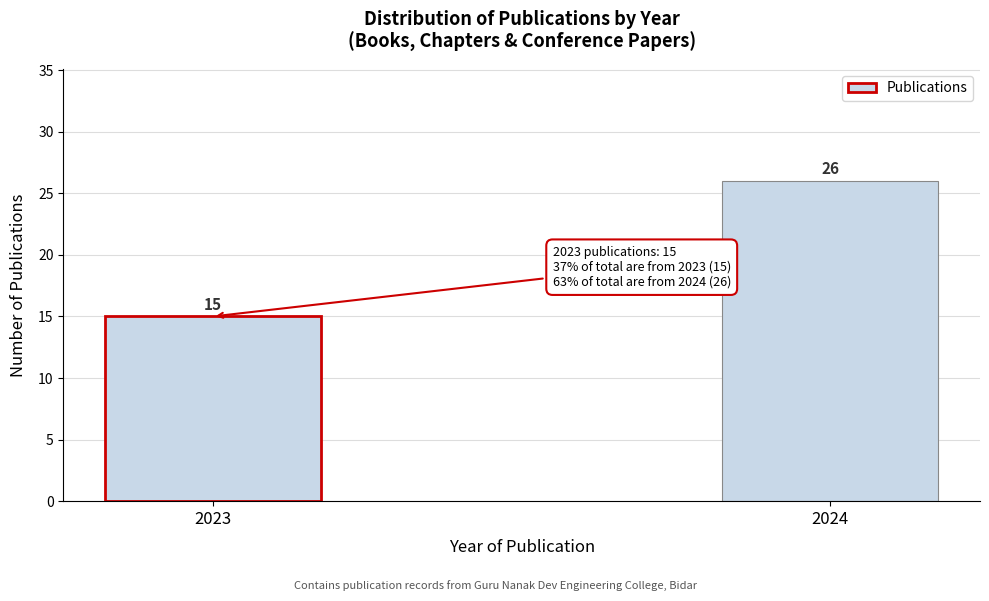

Reading right to left, transcribe all the data shown in this chart.

26	15